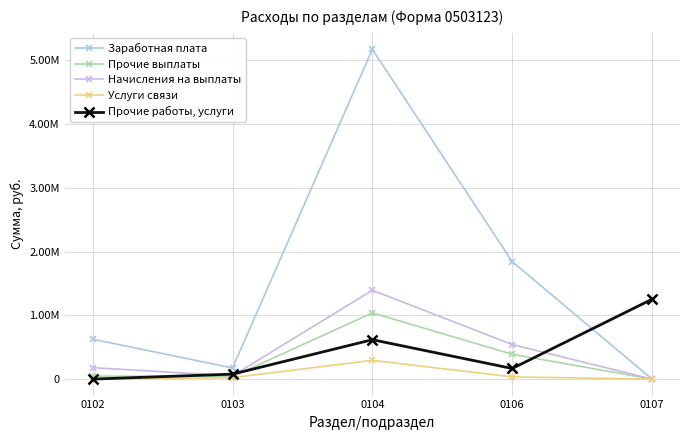

Does the chart have visible grid lines?

Yes